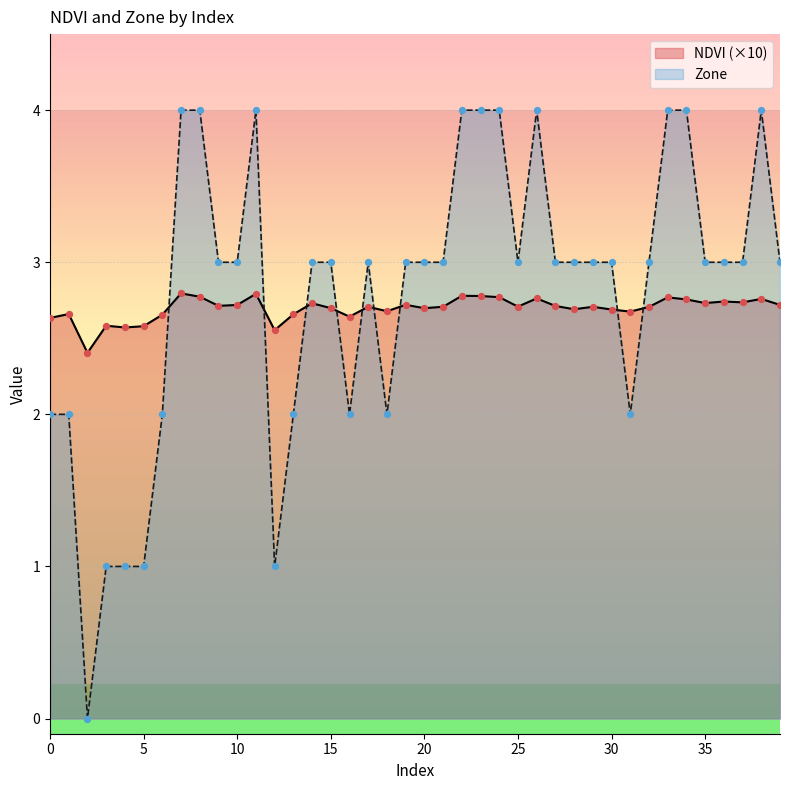

Which series has the largest Y range (max minus min)?

Zone